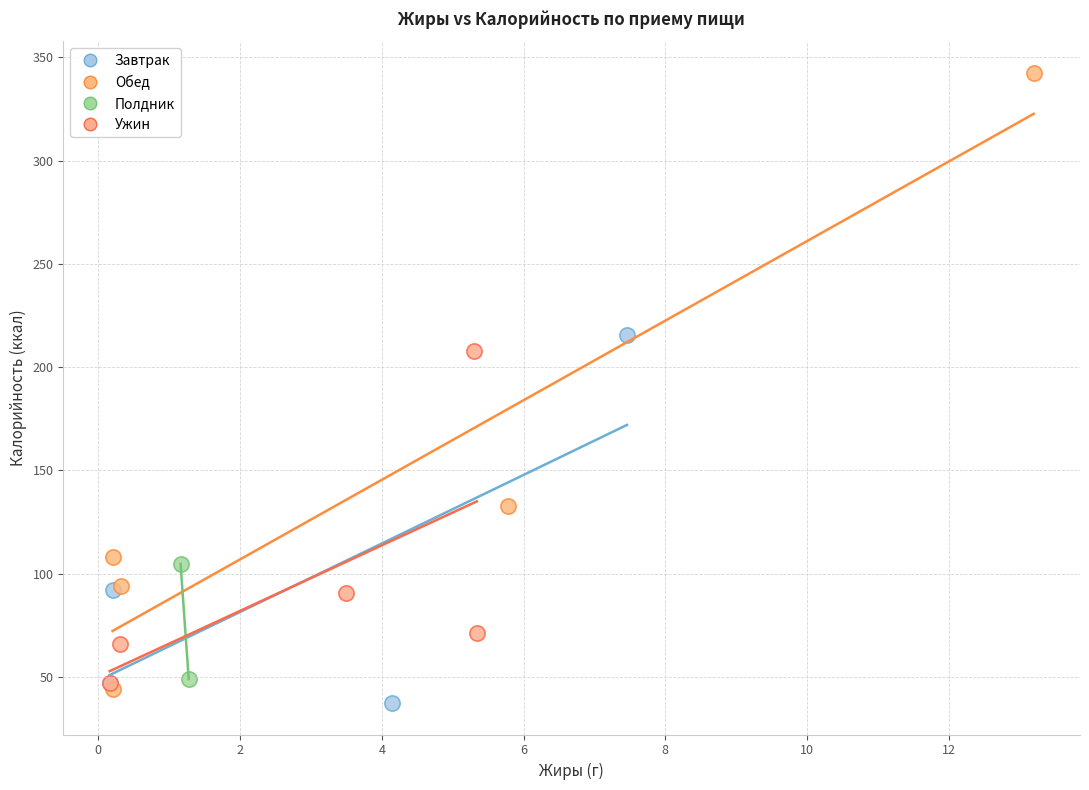

Which series has the widest spread of Y values?

Обед